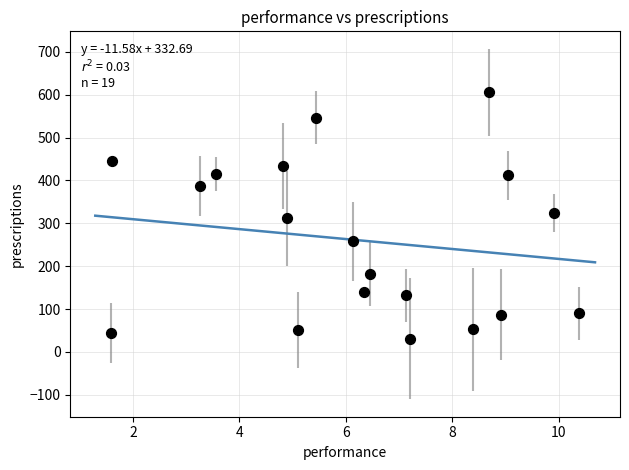

What is the range of X values (max minus min)?

8.8